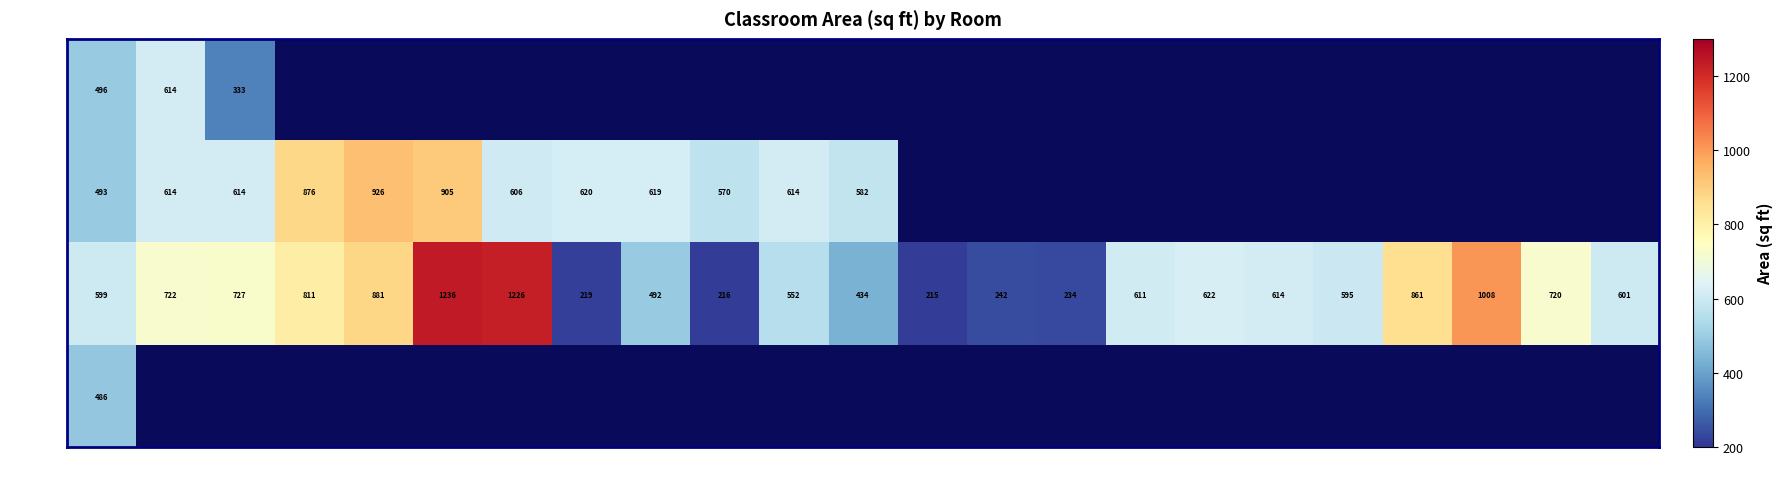

What is the greatest value displayed?

1236.3